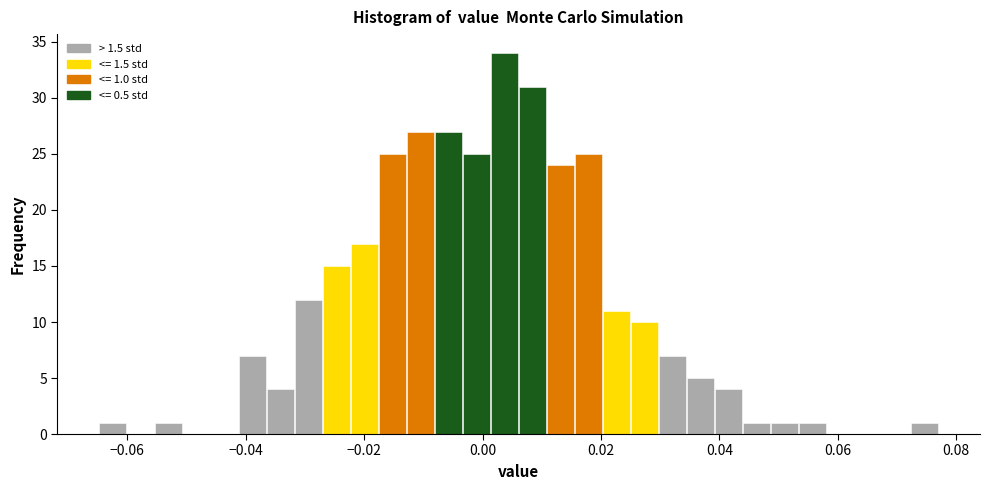

Read against the x-axis, roughly where is the centre of the tallest bar?

0.004